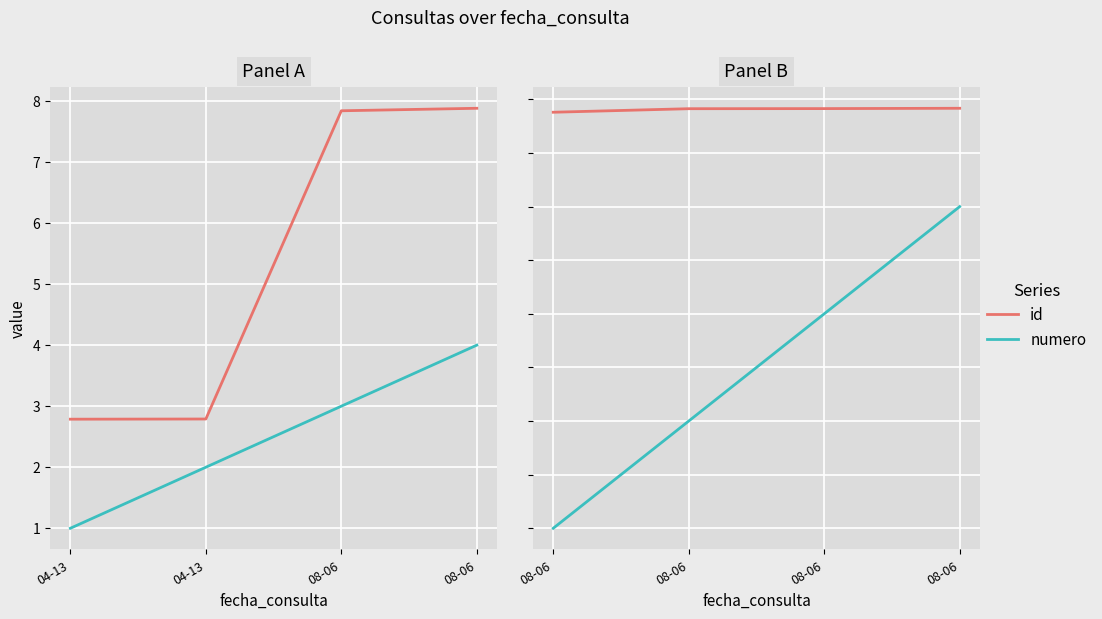

True or false: id and numero intersect in this chart.

False